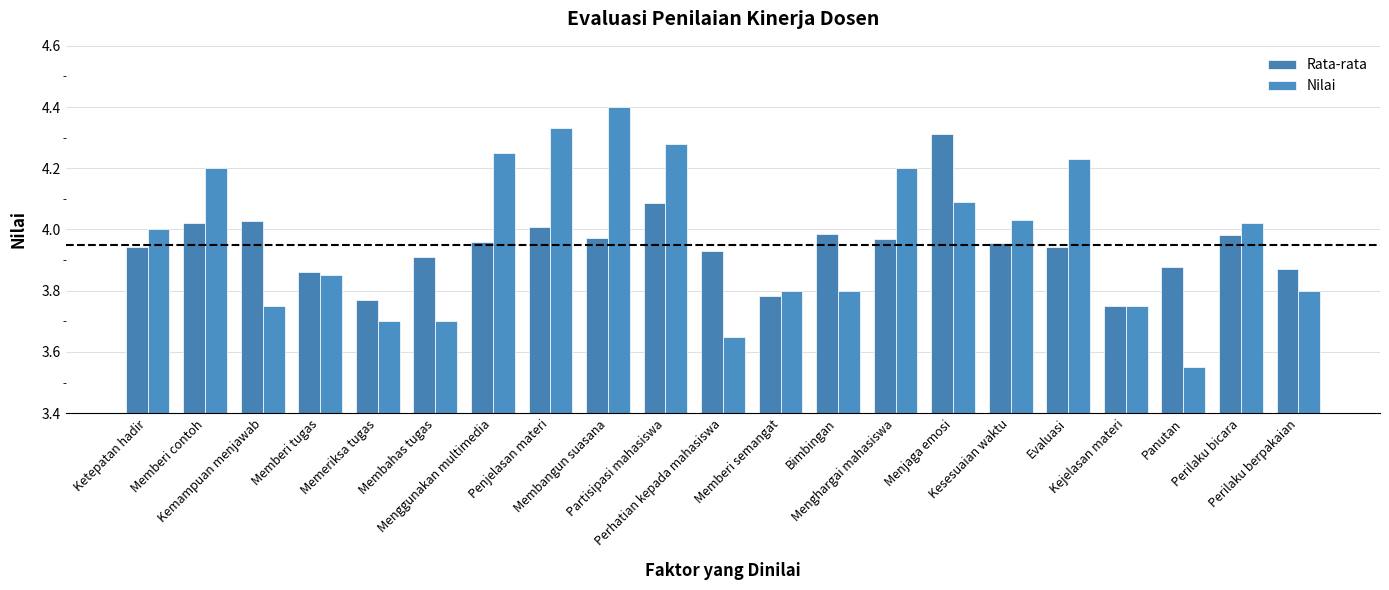

Rank the series at Membahas tugas from highest to lowest value.

Rata-rata, Nilai